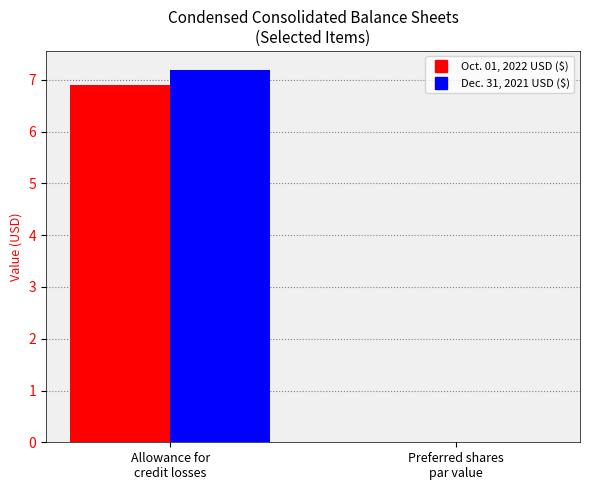

The Dec. 31, 2021 USD ($) series shows 0.0 at Preferred shares
par value. True or false?

True